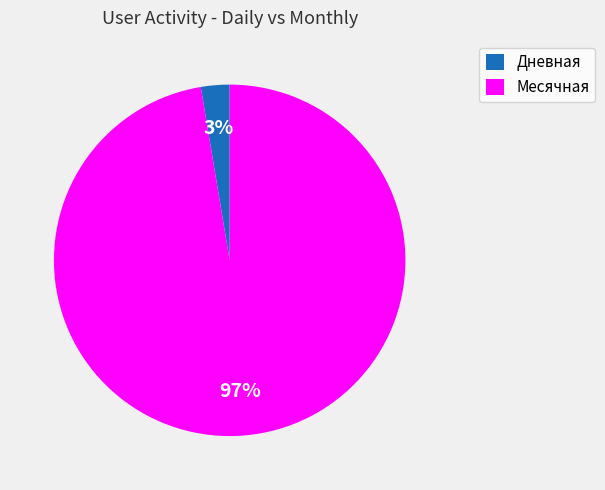

Does any single category account for the majority?

Yes